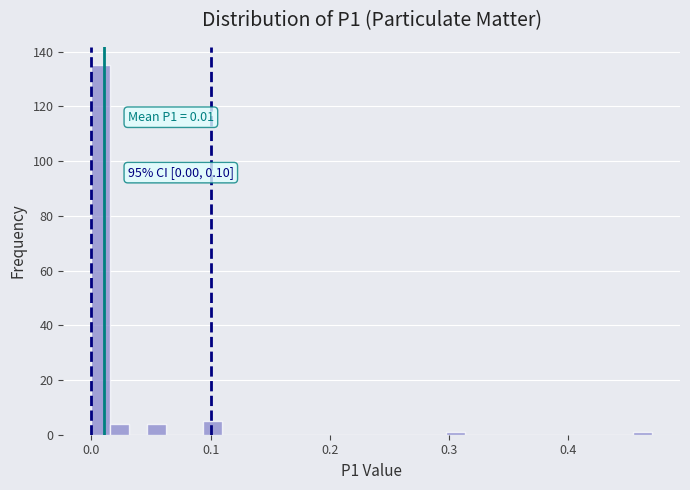

Read against the x-axis, roughly where is the centre of the tallest bar?

0.01